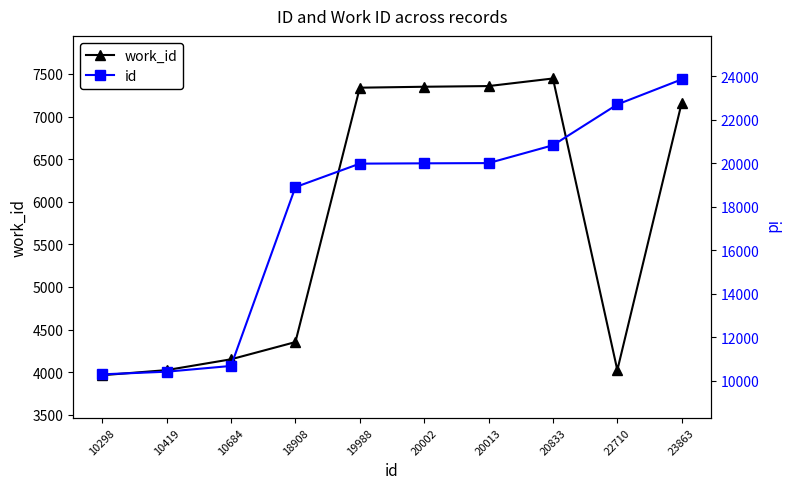

Does the chart display data point markers on the line(s)?

Yes